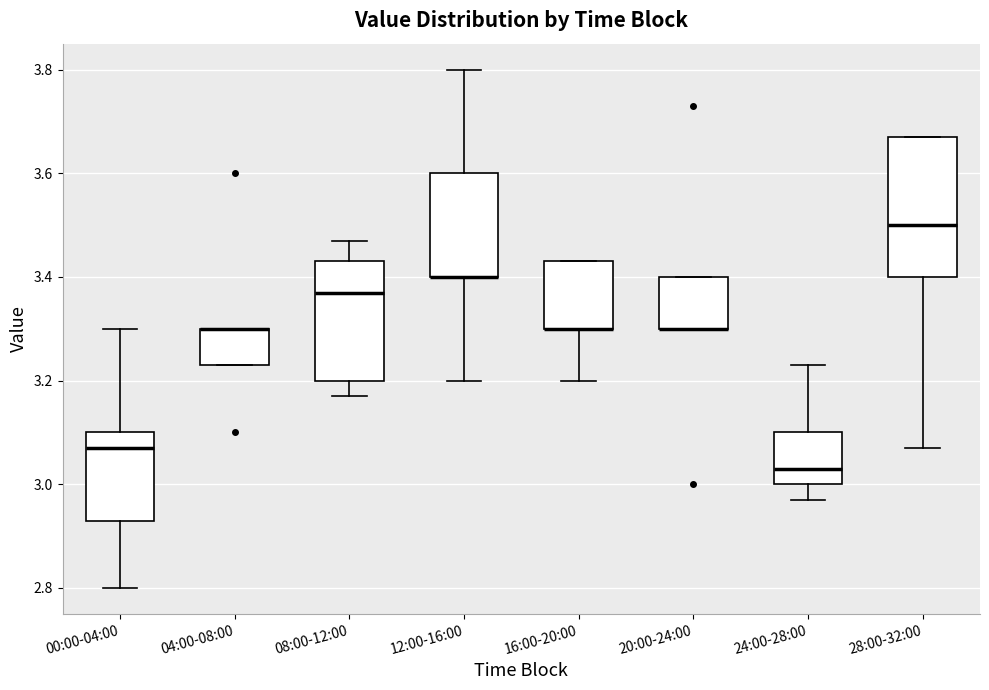

Where is the upper edge of the box for 00:00-04:00 on the y-axis? The values are not printed on the chart, so give them approximately, as read against the axis.

3.10